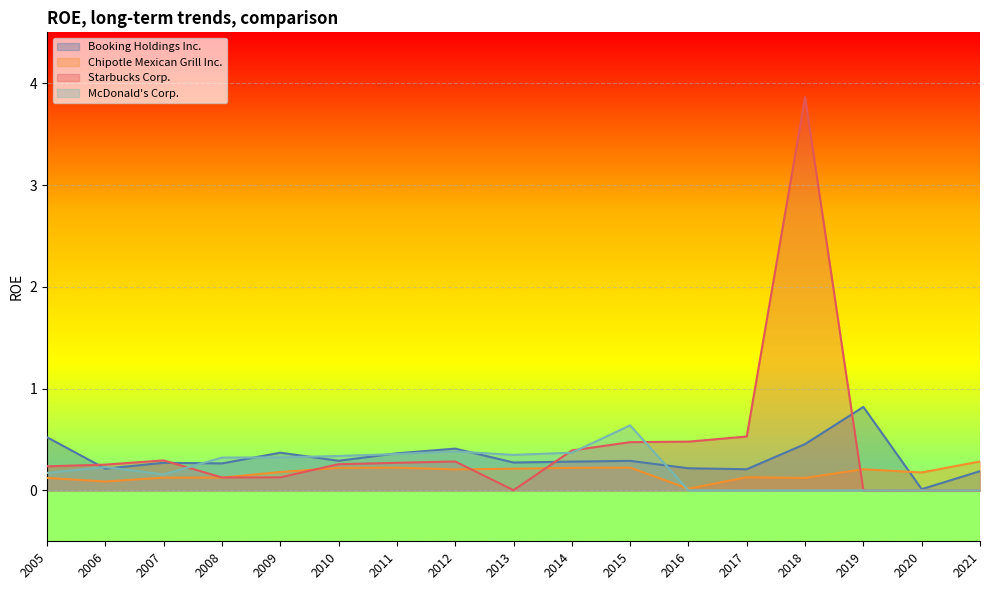

List the series in order of their overall mean, lowest first.

Chipotle Mexican Grill Inc., McDonald's Corp., Booking Holdings Inc., Starbucks Corp.